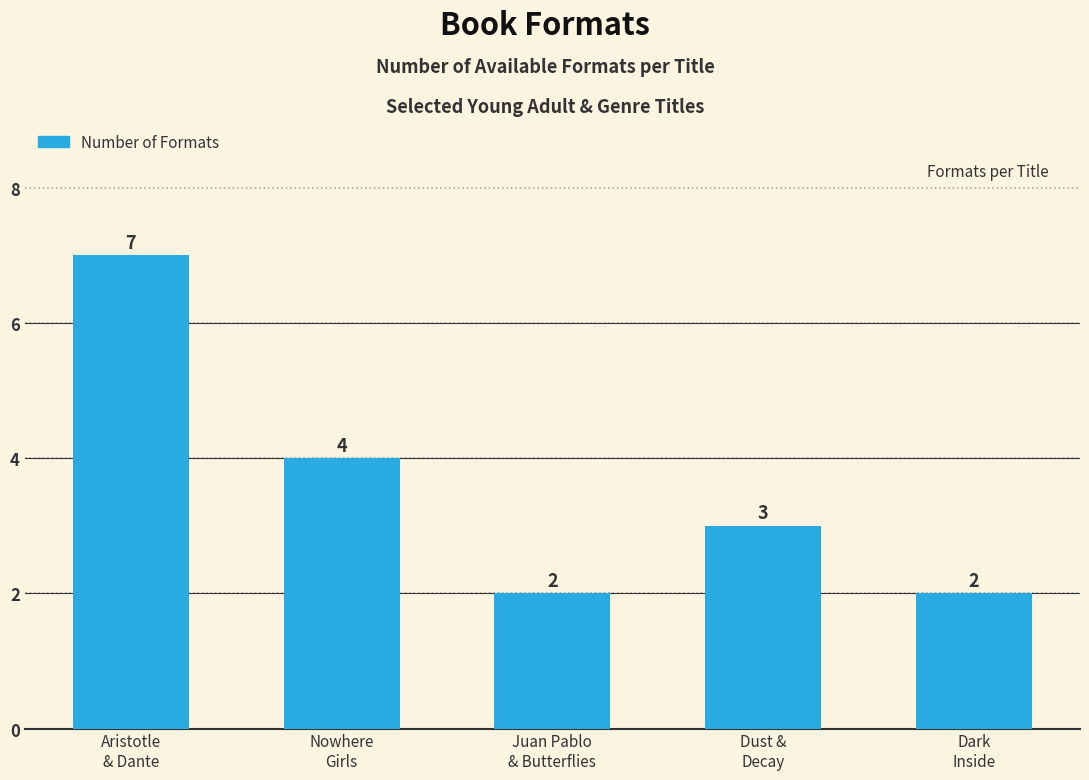

What is the greatest value displayed?

7